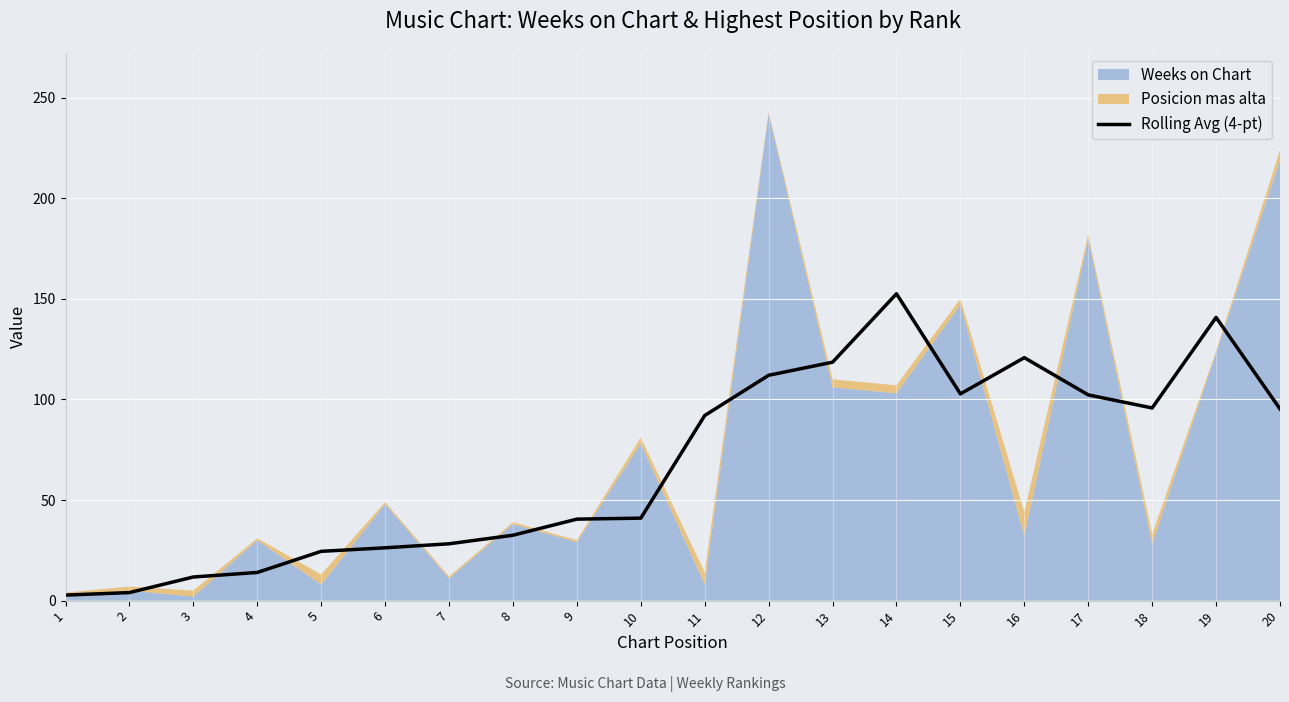

The value of Rolling Avg (4-pt) at 15 is 102.8. True or false?

True